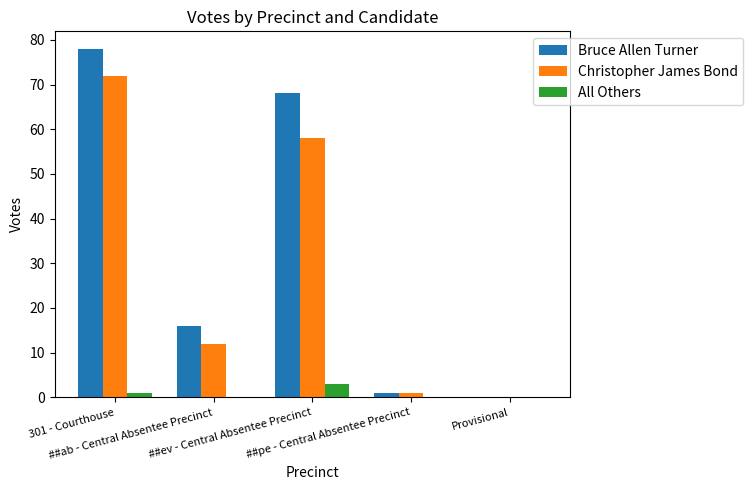

What is the approximate value of All Others at 301 - Courthouse?

1